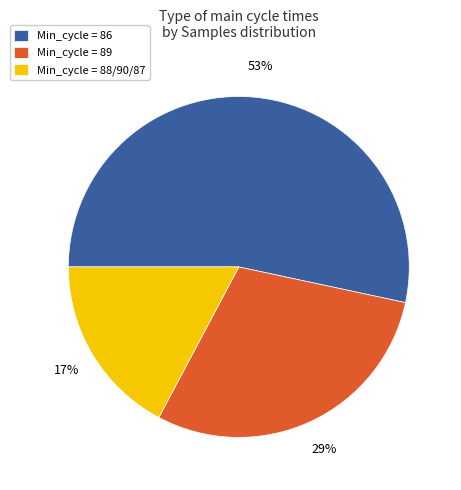

Combined, do Min_cycle = 88/90/87 and Min_cycle = 89 account for over 50%?

No